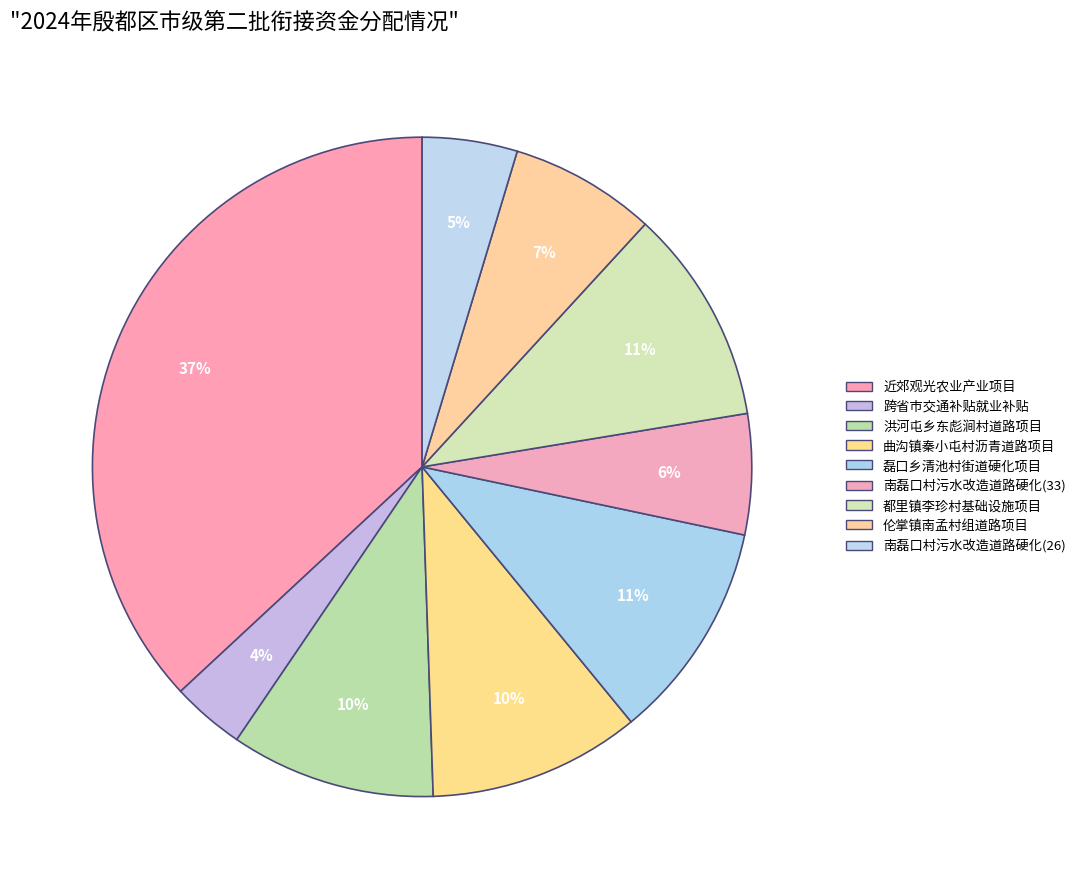

Count the number of slices in the pie.

9